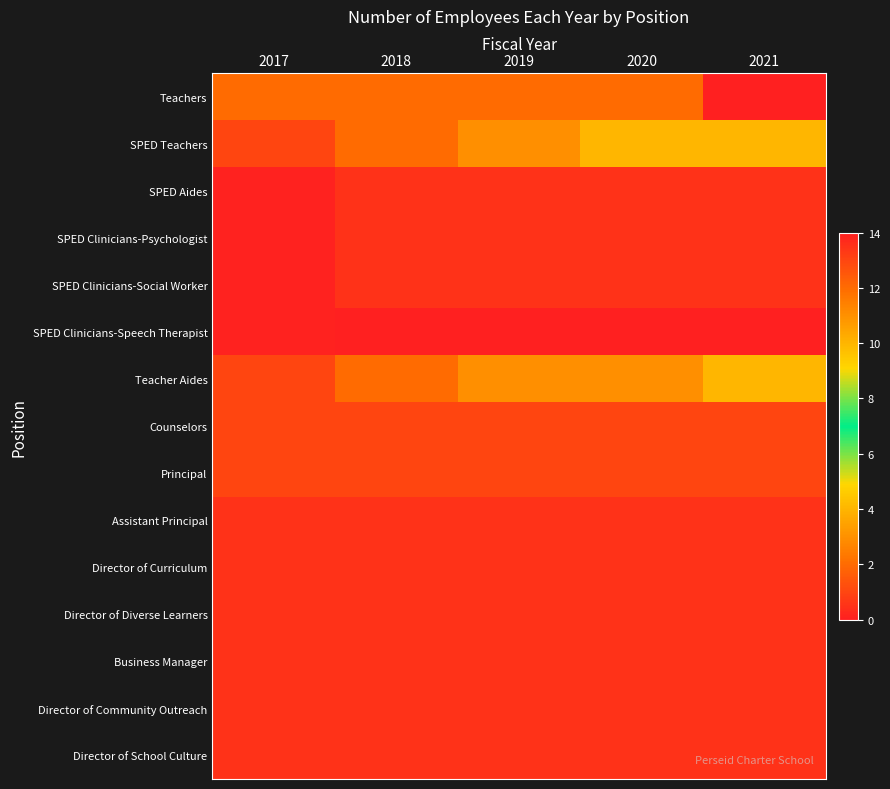

What is the difference between the highest and lowest values at 2021?

14.0